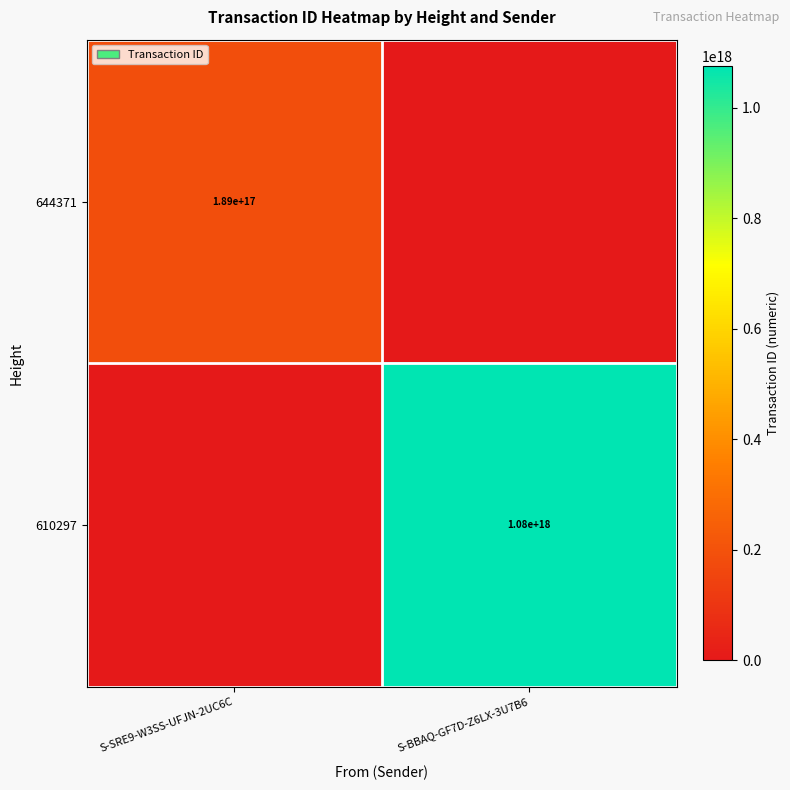

The value of 644371 at S-SRE9-W3SS-UFJN-2UC6C is 189000000000000000. True or false?

True